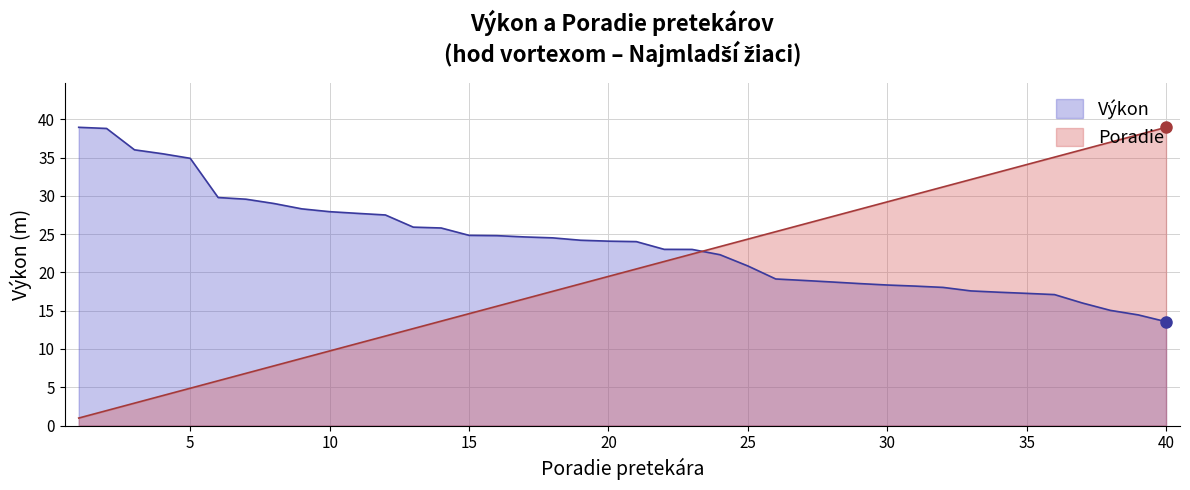

What is the spread (max minus min) of values at 30?

10.9